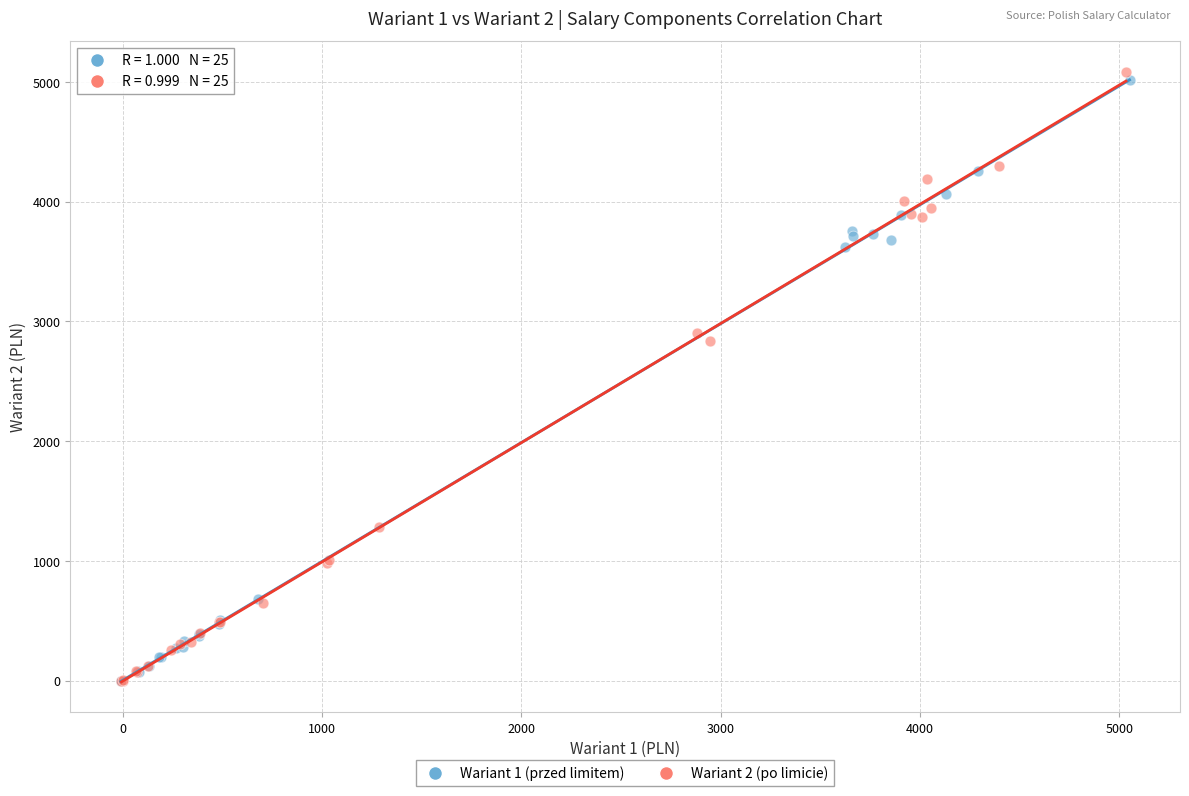

Which series has the widest spread of Y values?

Wariant 2 (po limicie)